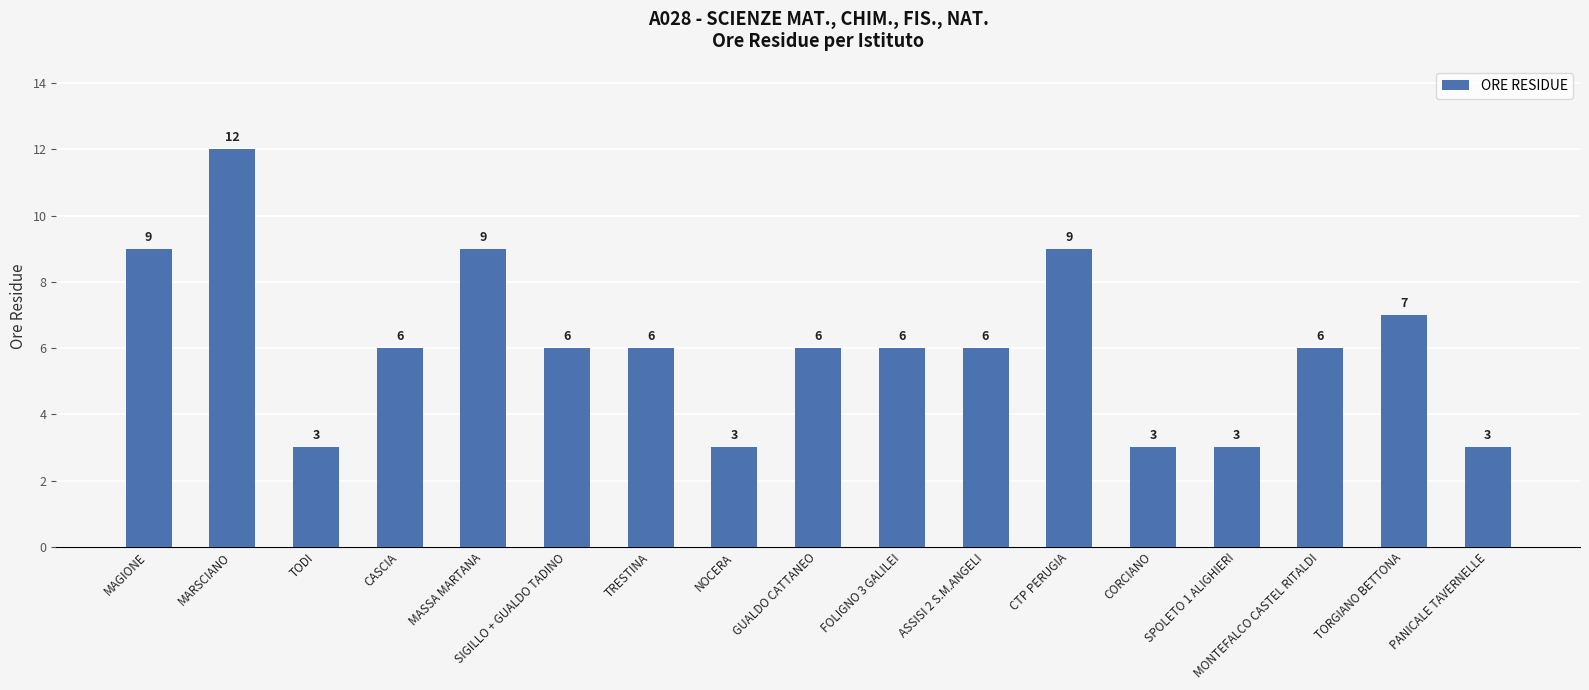

What is the minimum value shown in the chart?

3